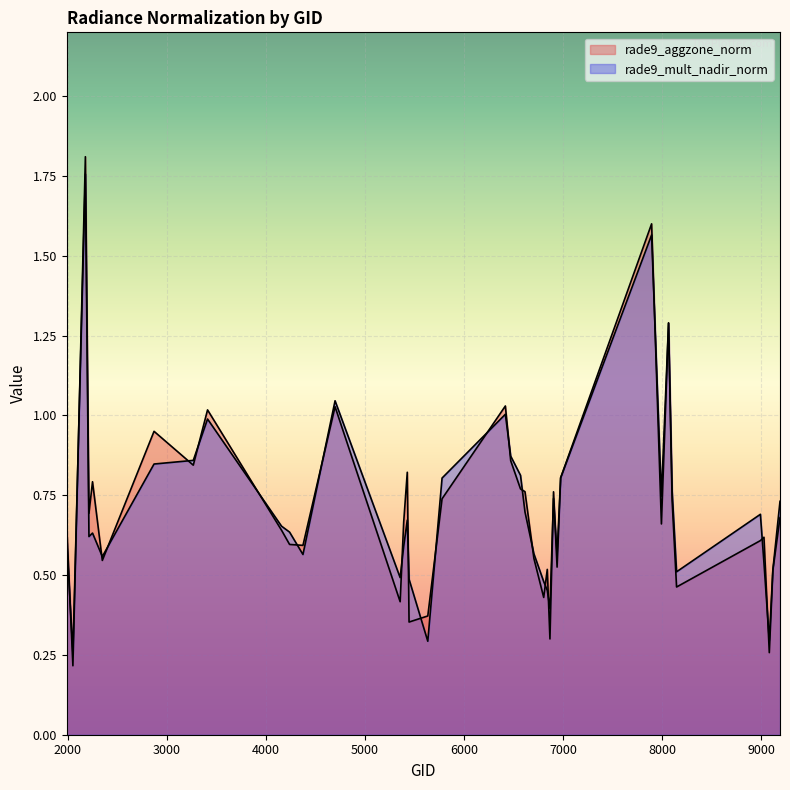

Reading right to left, what are all the values shown in this chart?

rade9_aggzone_norm: 0.7	0.5	0.3	0.6	0.6	0.5	0.7	1.3	0.7	1.6	0.8	0.5	0.8	0.3	0.5	0.4	0.6	0.8	0.8	0.9	1.0	0.7	0.4	0.4	0.8	0.7	0.4	1.0	0.6	0.6	0.6	1.0	0.8	1.0	0.5	0.8	0.7	1.8	0.2	0.7
rade9_mult_nadir_norm: 0.7	0.5	0.3	0.5	0.7	0.5	0.8	1.3	0.7	1.6	0.8	0.6	0.7	0.4	0.5	0.5	0.6	0.7	0.8	0.9	1.0	0.8	0.3	0.5	0.7	0.6	0.5	1.0	0.6	0.6	0.7	1.0	0.9	0.8	0.6	0.6	0.6	1.8	0.3	0.6